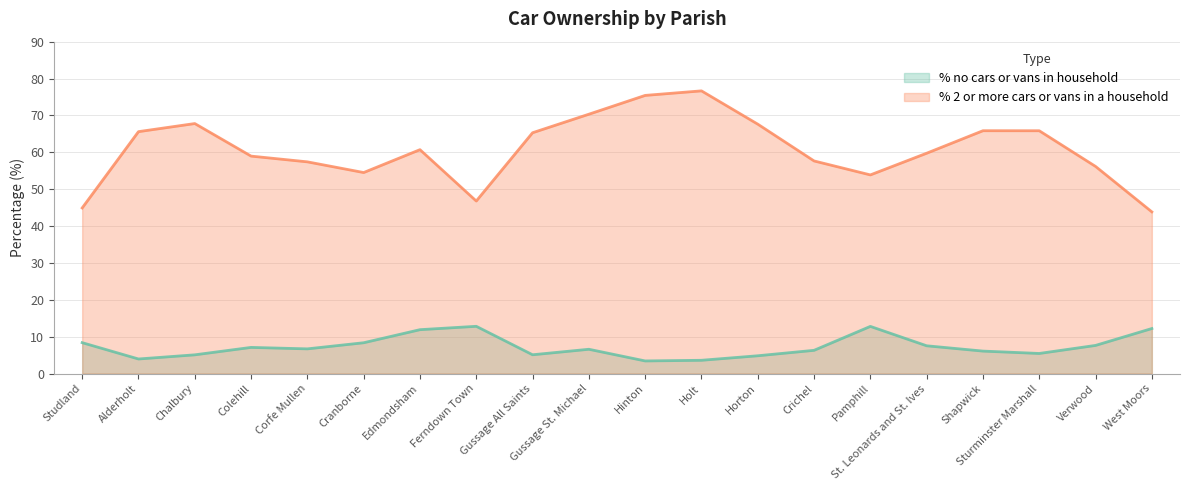

True or false: % 2 or more cars or vans in a household and % no cars or vans in household cross at least once.

False